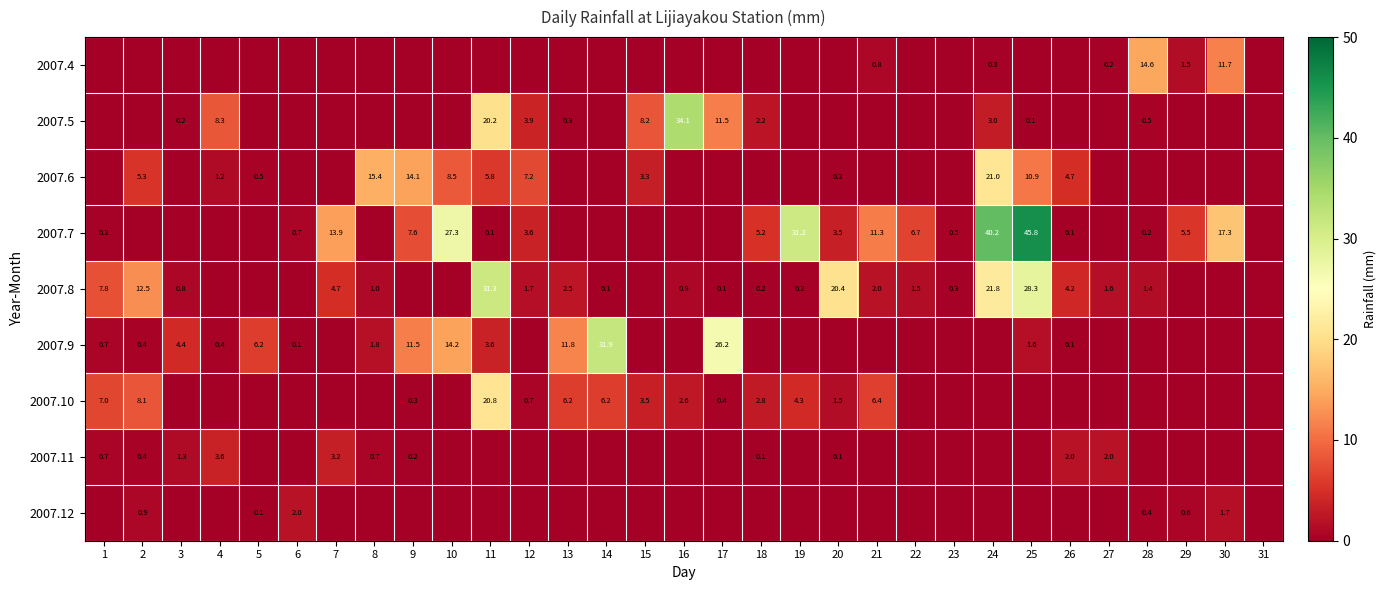

What is the sum of the 2007.10 values at 17 and 2?

8.5